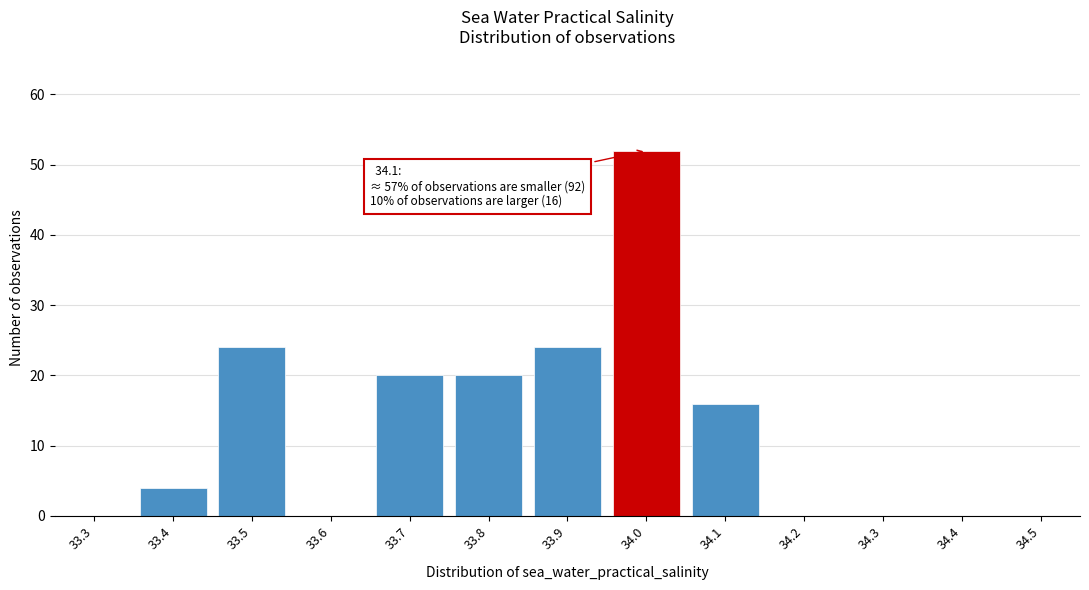

Reading right to left, list all the values displayed in this chart.

34.5=0	34.4=0	34.3=0	34.2=0	34.1=16	34.0=52	33.9=24	33.8=20	33.7=20	33.6=0	33.5=24	33.4=4	33.3=0